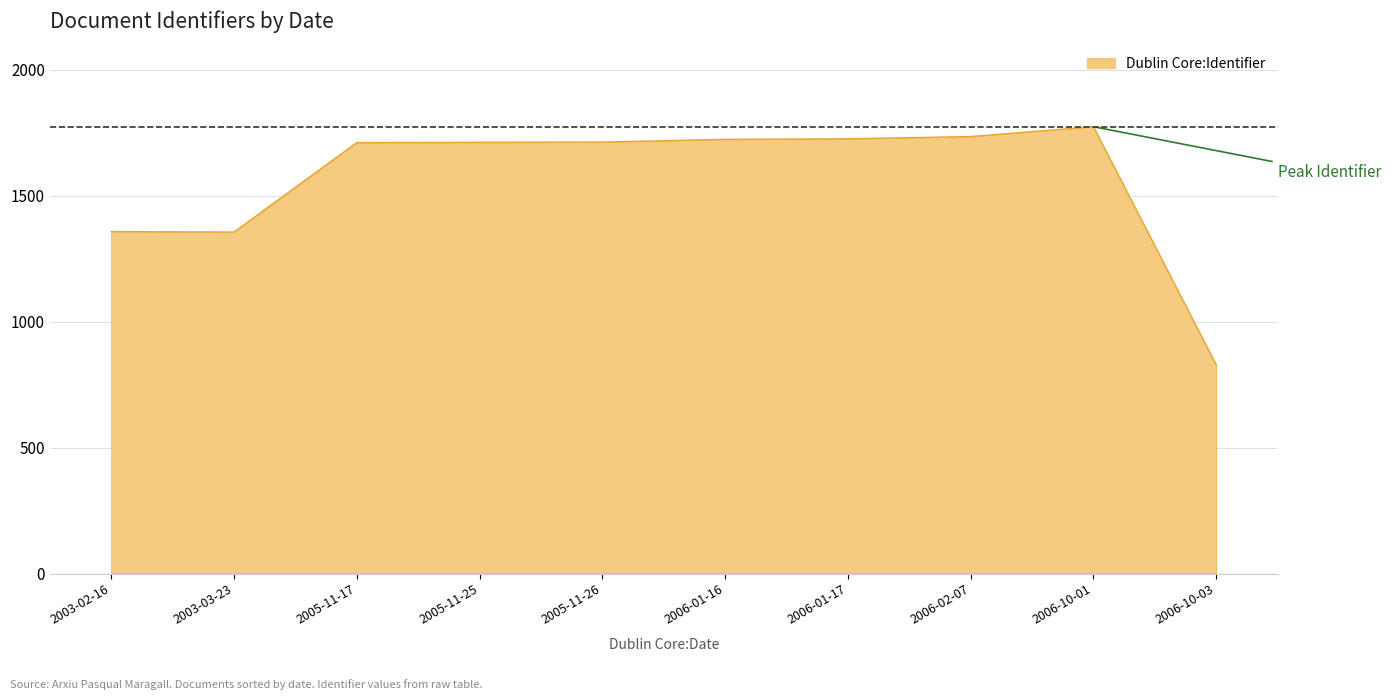

What is the change in value from 2006-01-17 to 2006-10-03?

-897